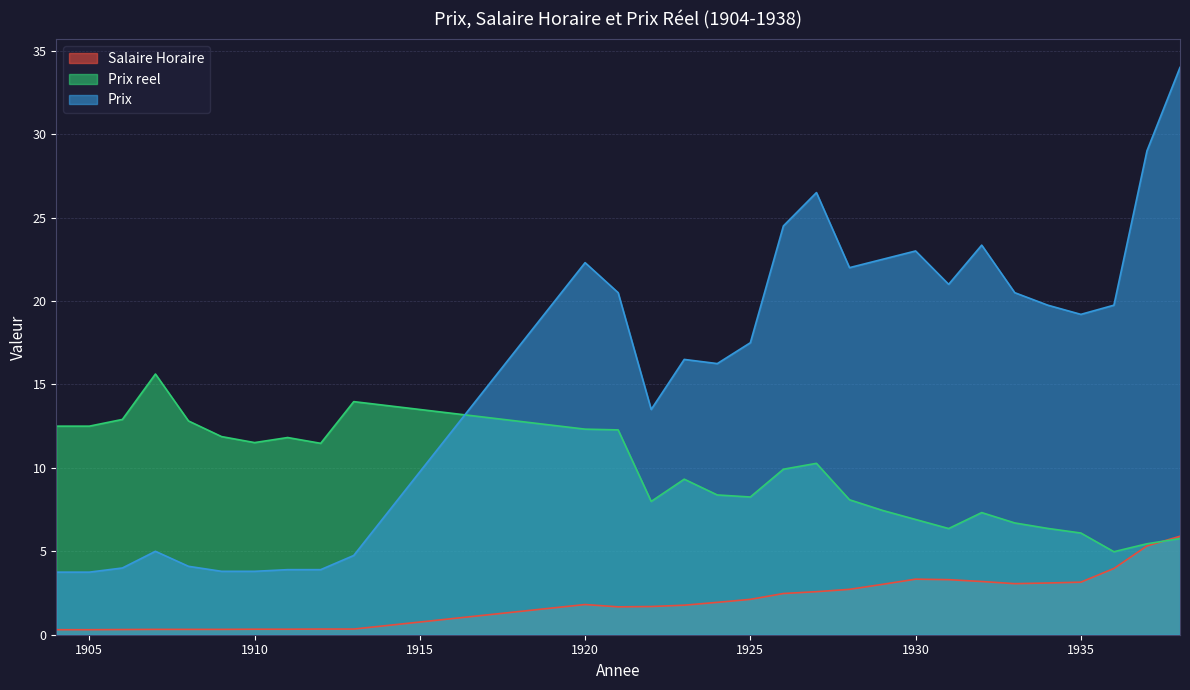

Between which two adjacent categories do Salaire Horaire and Prix reel first intersect?

1937 and 1938